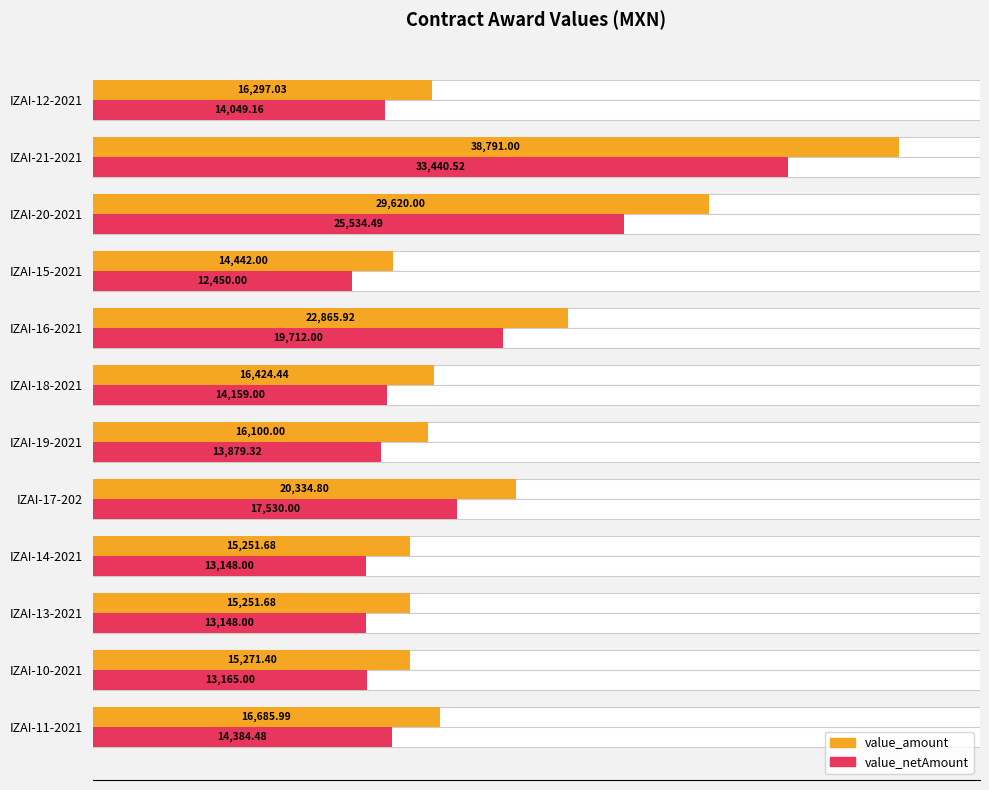

Which series has the largest total across all categories?

value_amount